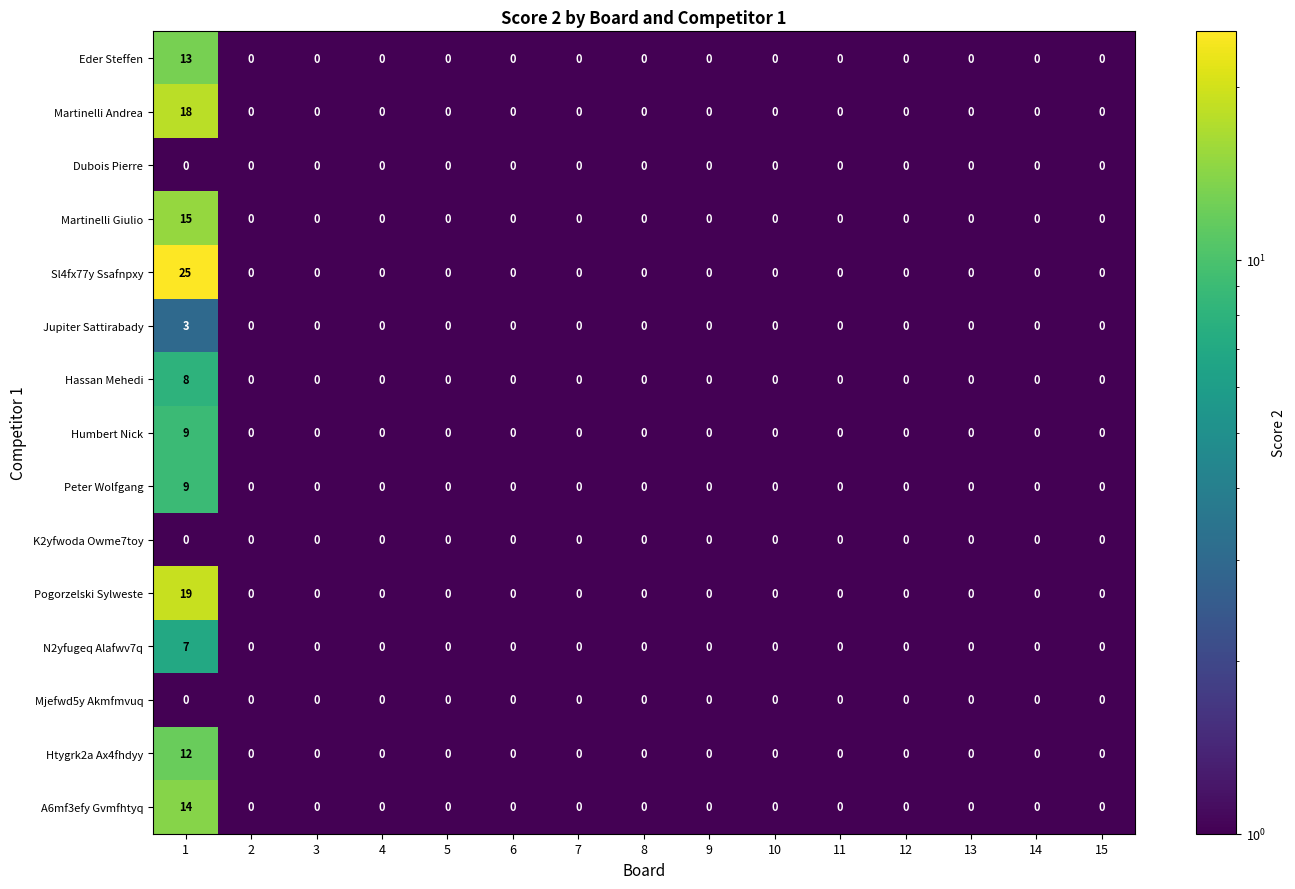

Which series has the largest range (max minus min)?

Sl4fx77y Ssafnpxy